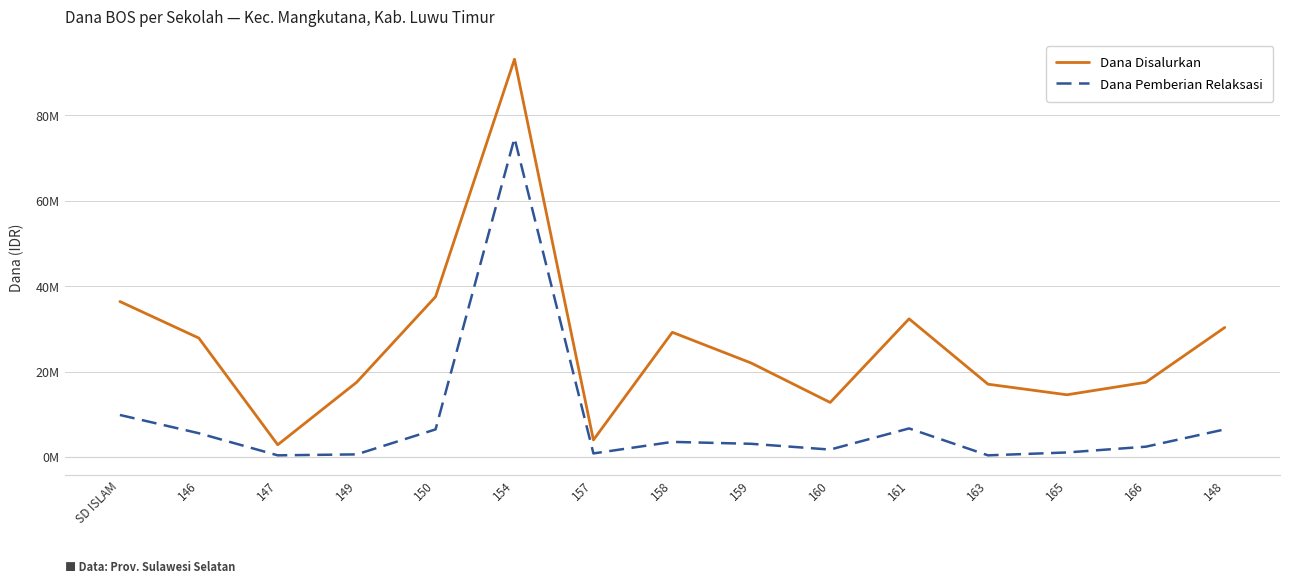

At which label does Dana Pemberian Relaksasi first exceed 3150000?

SD ISLAM